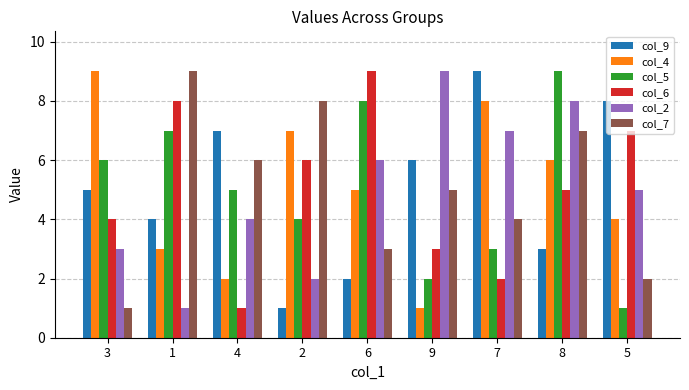

What is the difference between the highest and lowest values at 1?

8